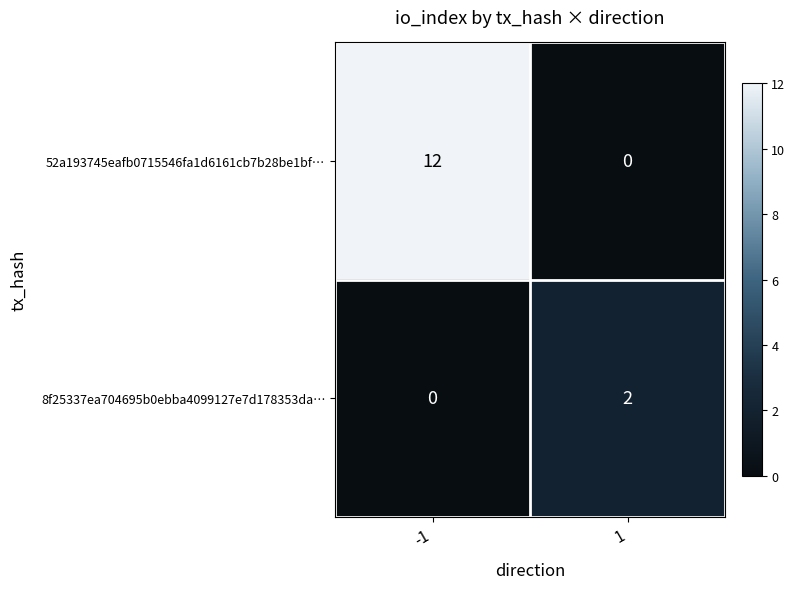

Between -1 and 1, which series saw the biggest shift?

52a193745eafb0715546fa1d6161cb7b28be1bf…